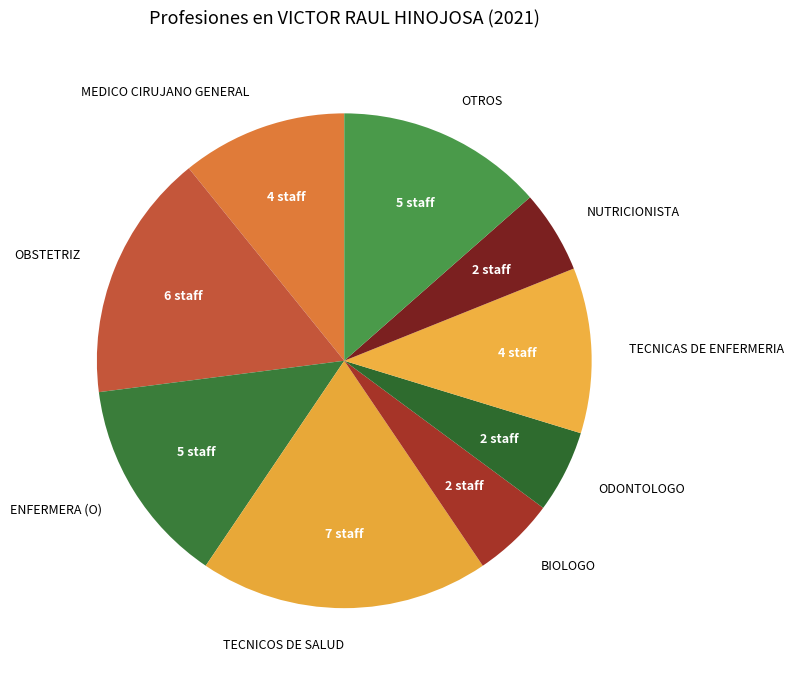

Between NUTRICIONISTA and MEDICO CIRUJANO GENERAL, which is larger?

MEDICO CIRUJANO GENERAL